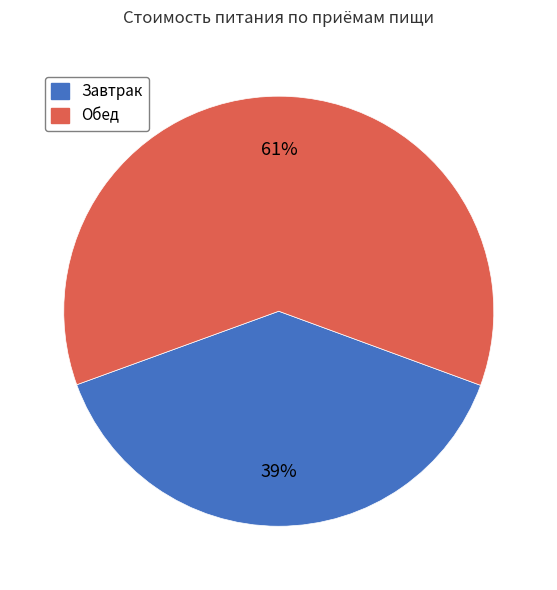

The Завтрак slice represents 26% of the pie. True or false?

False